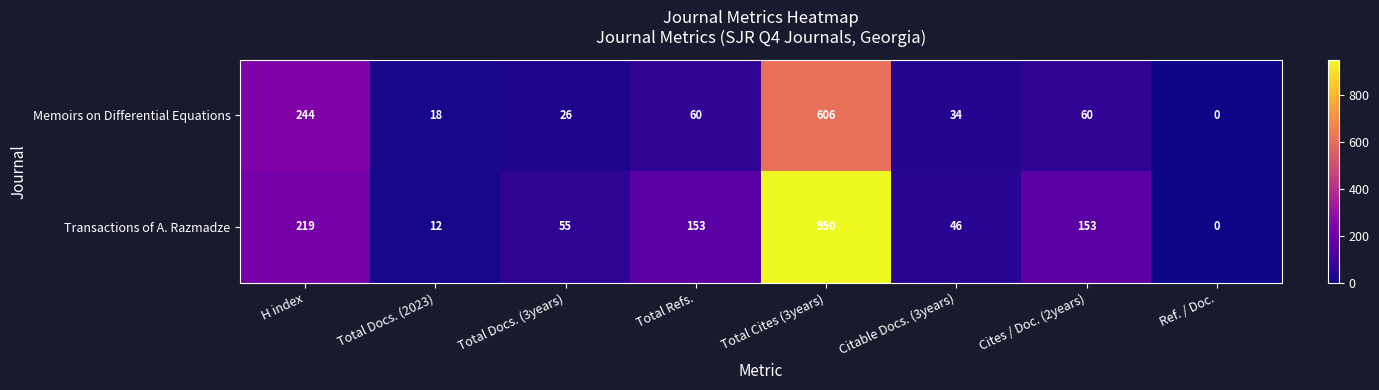

At how many categories does at least one series exceed 361?

1